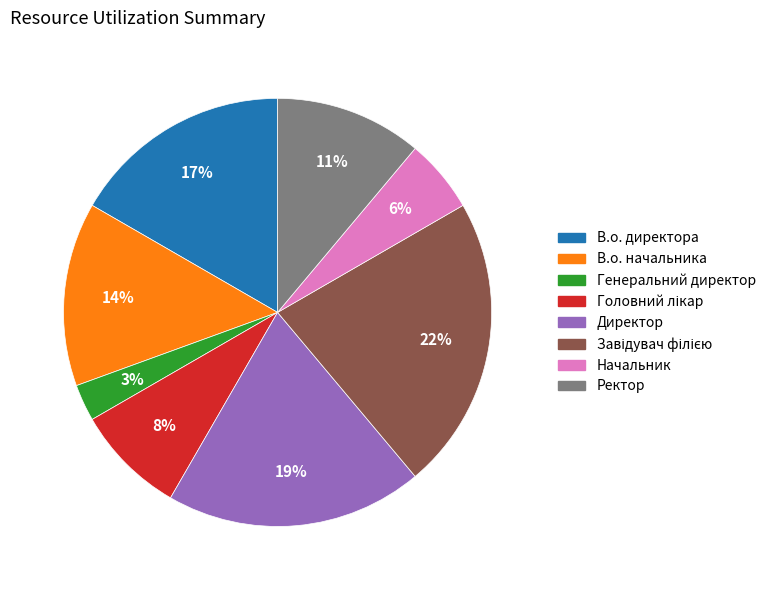

Does any single category account for the majority?

No